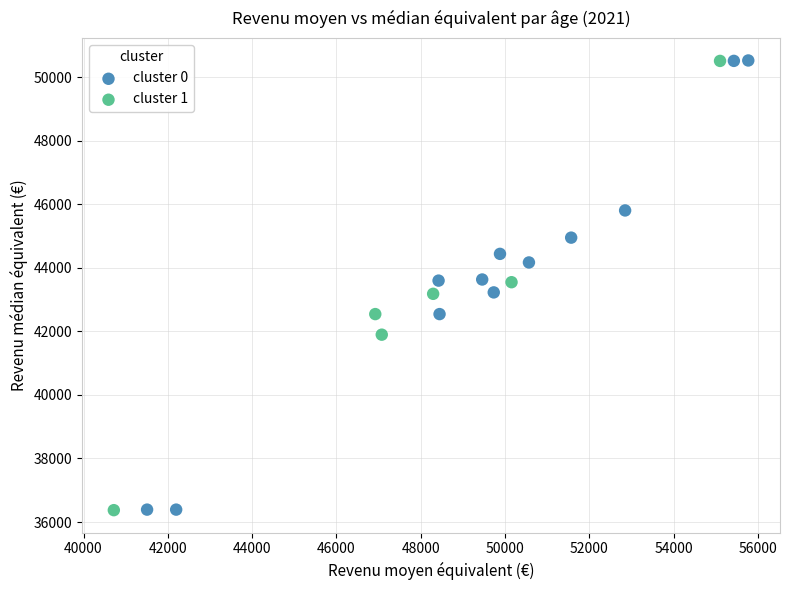

What are all the series names shown in the legend?

cluster 0, cluster 1